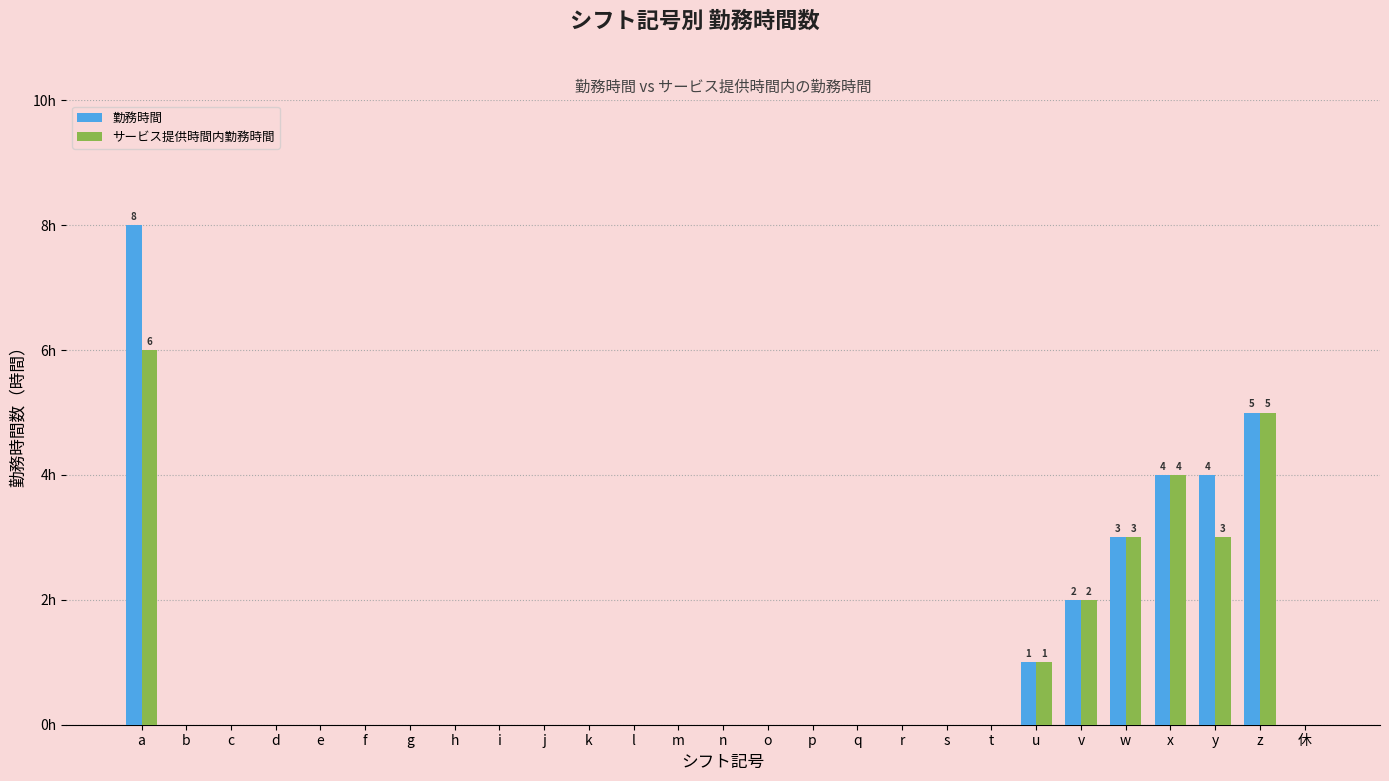

Reading left to right, what are all the values shown in this chart?

勤務時間: a=8	b=0	c=0	d=0	e=0	f=0	g=0	h=0	i=0	j=0	k=0	l=0	m=0	n=0	o=0	p=0	q=0	r=0	s=0	t=0	u=1	v=2	w=3	x=4	y=4	z=5	休=0
サービス提供時間内勤務時間: a=6	b=0	c=0	d=0	e=0	f=0	g=0	h=0	i=0	j=0	k=0	l=0	m=0	n=0	o=0	p=0	q=0	r=0	s=0	t=0	u=1	v=2	w=3	x=4	y=3	z=5	休=0